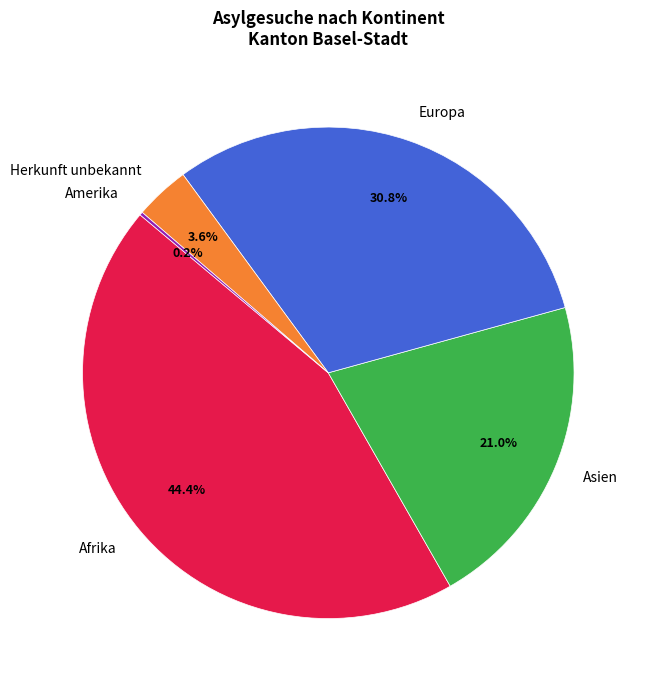

Which slice is the largest?

Afrika